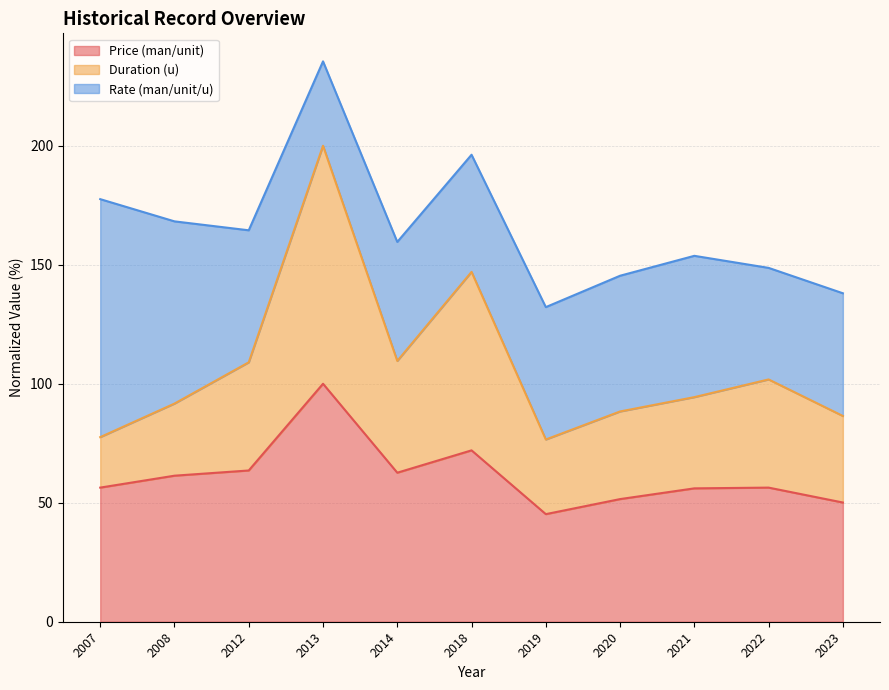

What is the difference between the Price (man/unit) values at 2018 and 2008?

10.6